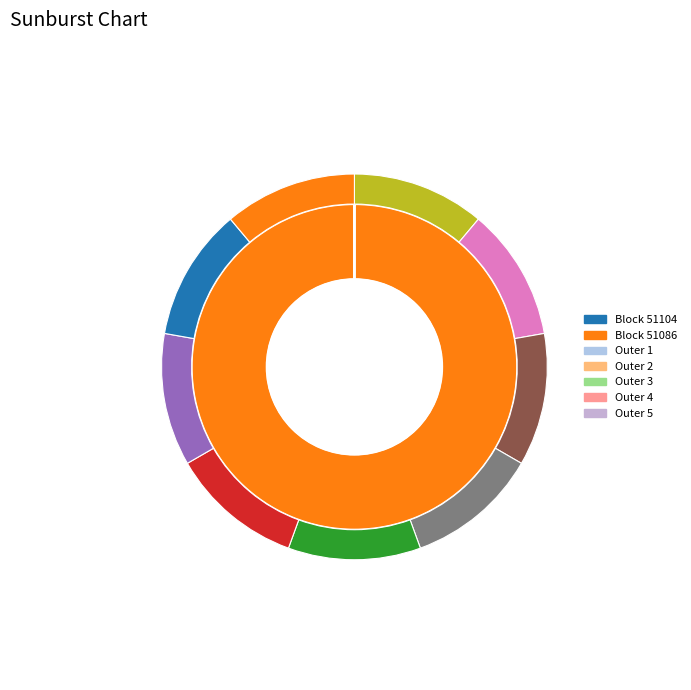

Is 51104 the majority of the pie?

No